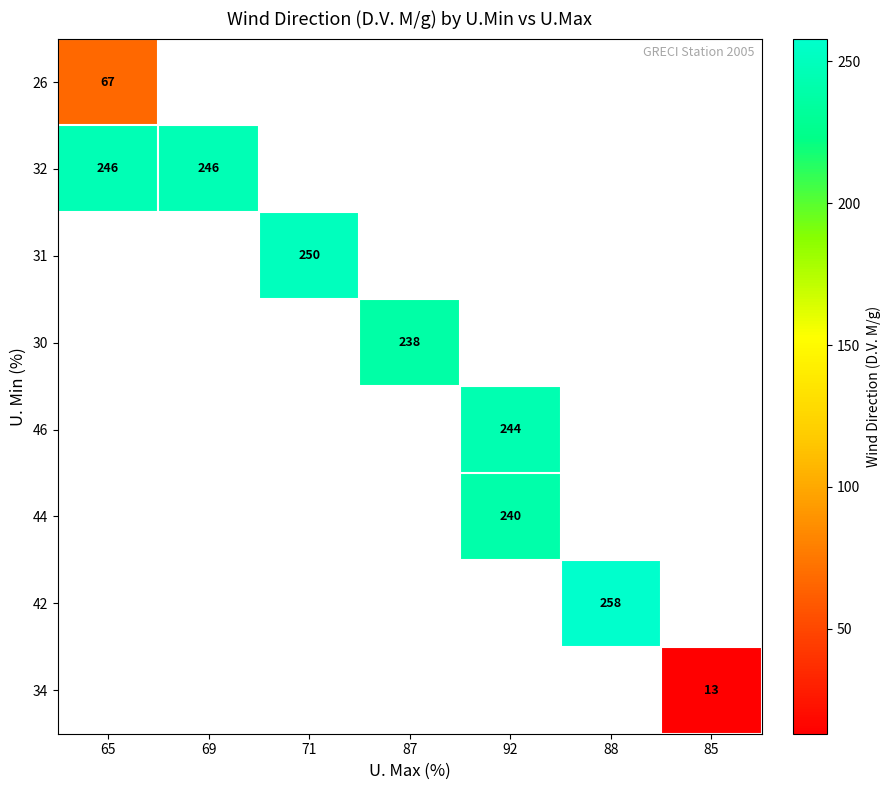

Which category has the lowest value across all series?

85